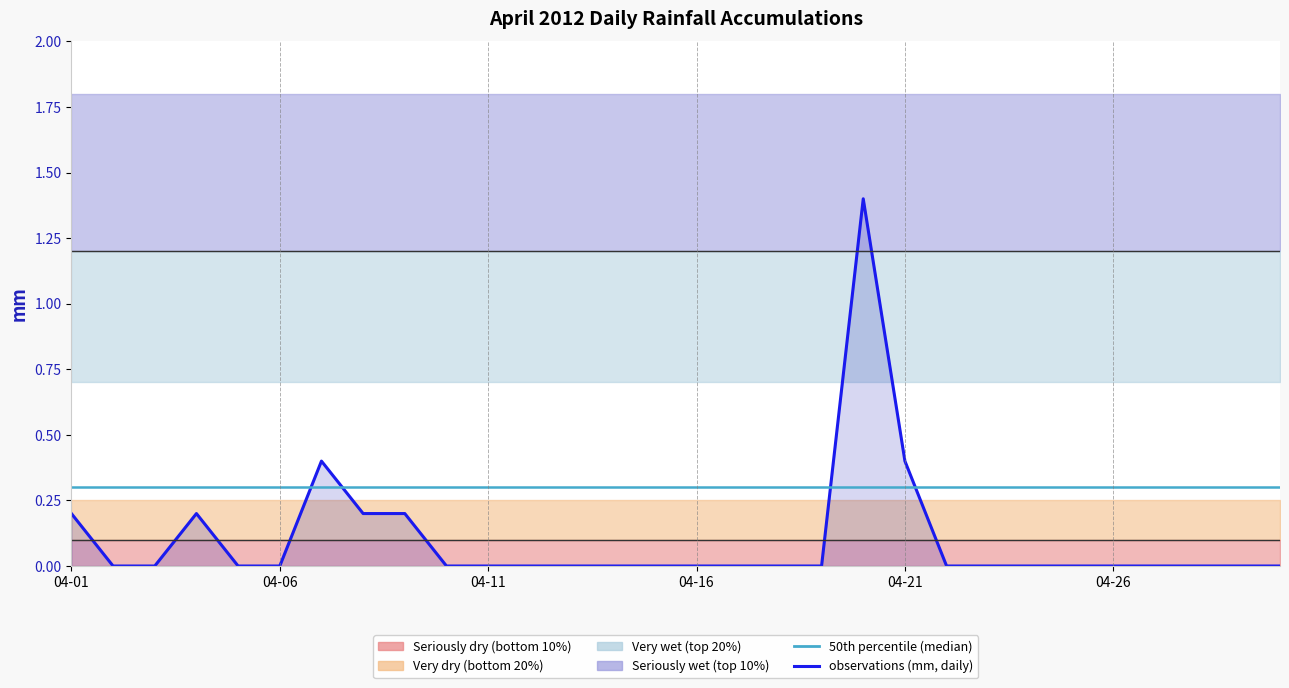

What is the total value across all series at 19?

1.7